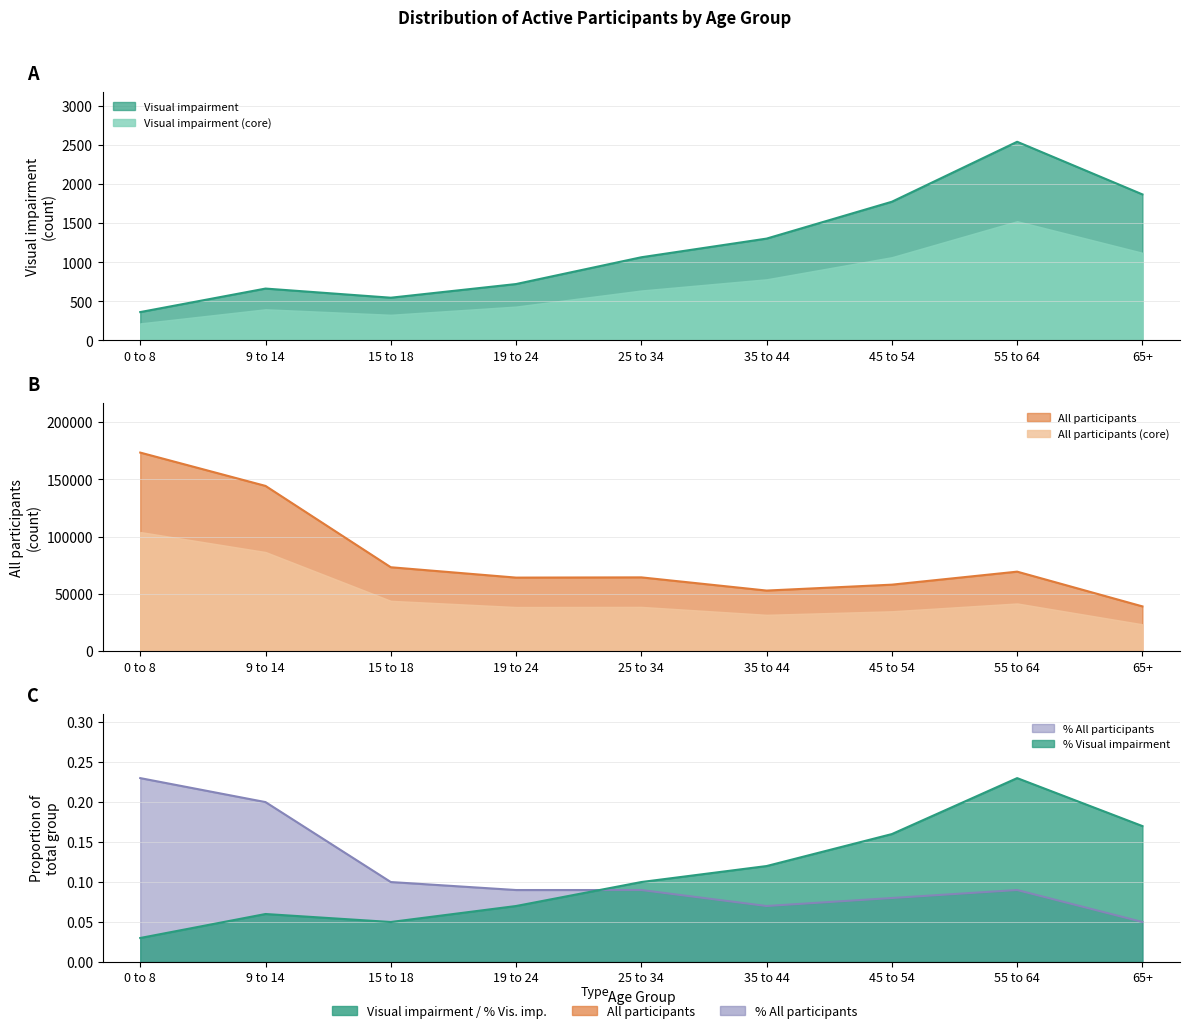

Which series has the largest total across all categories?

All participants